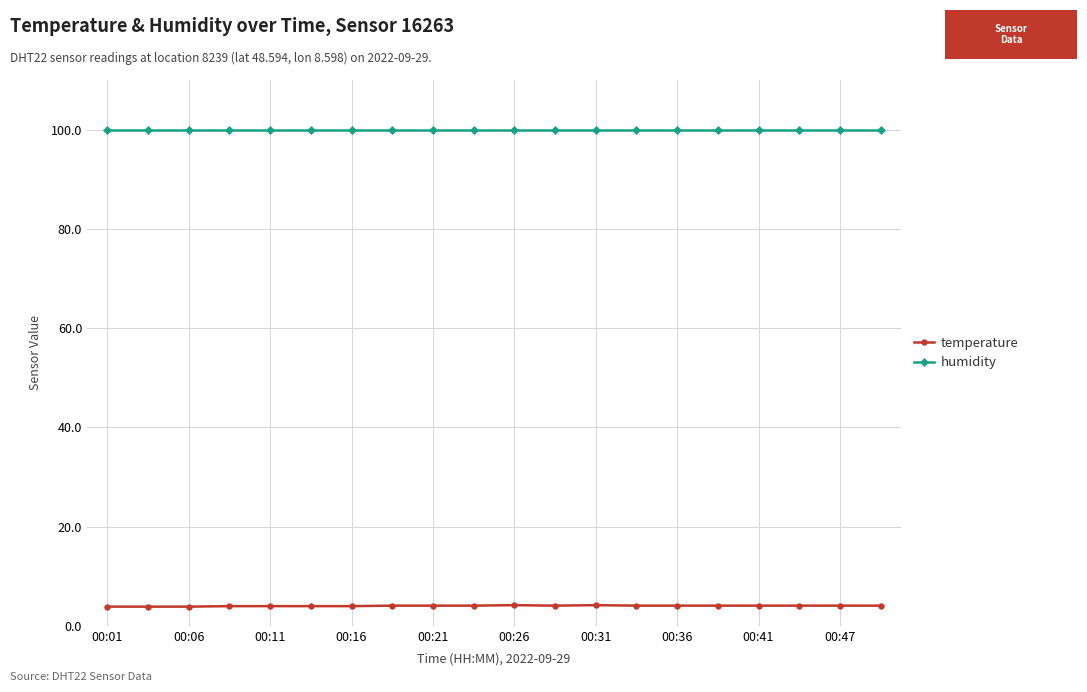

What is the value of the humidity point at the 5th from the left?

99.9